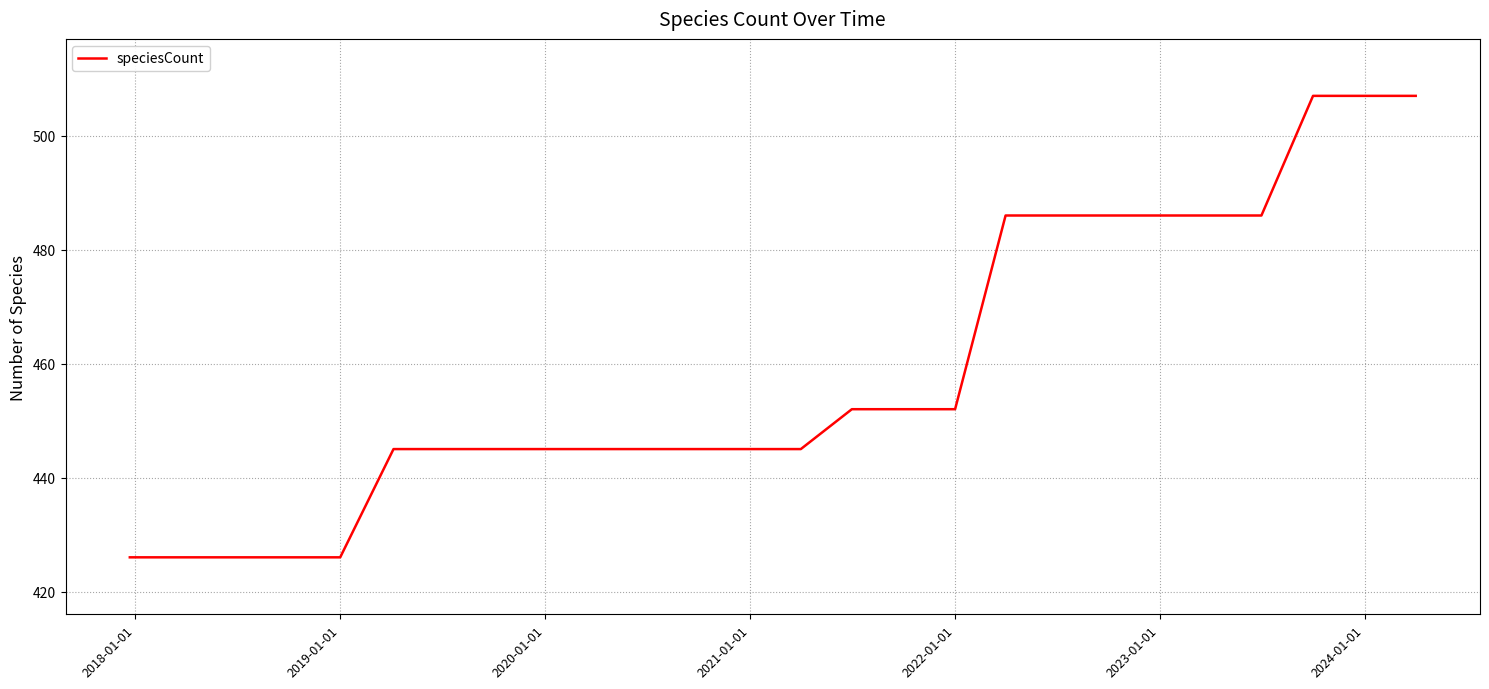

What is the smallest value displayed?

426